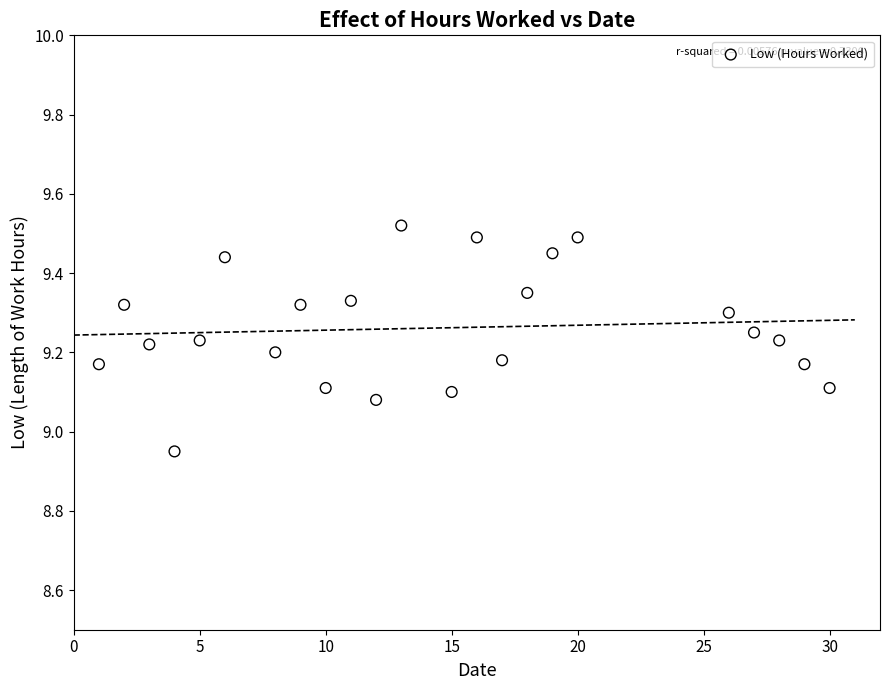

What is the range of Y values (max minus min)?

0.6